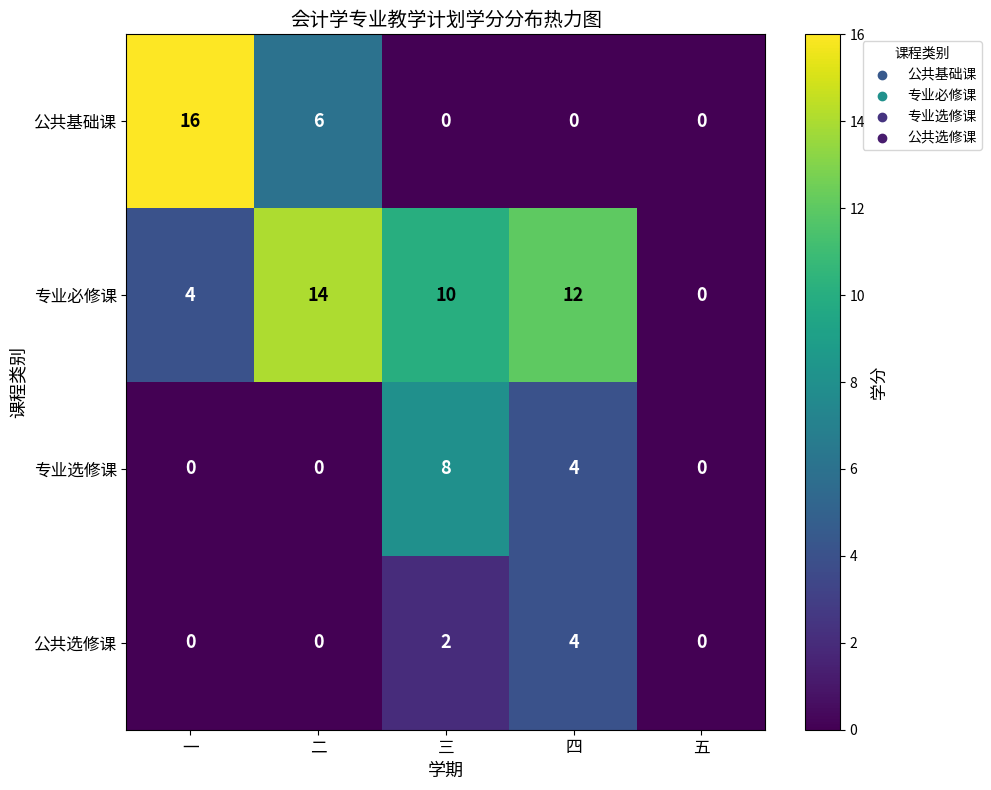

Where does the 专业必修课 series first go above 10?

二